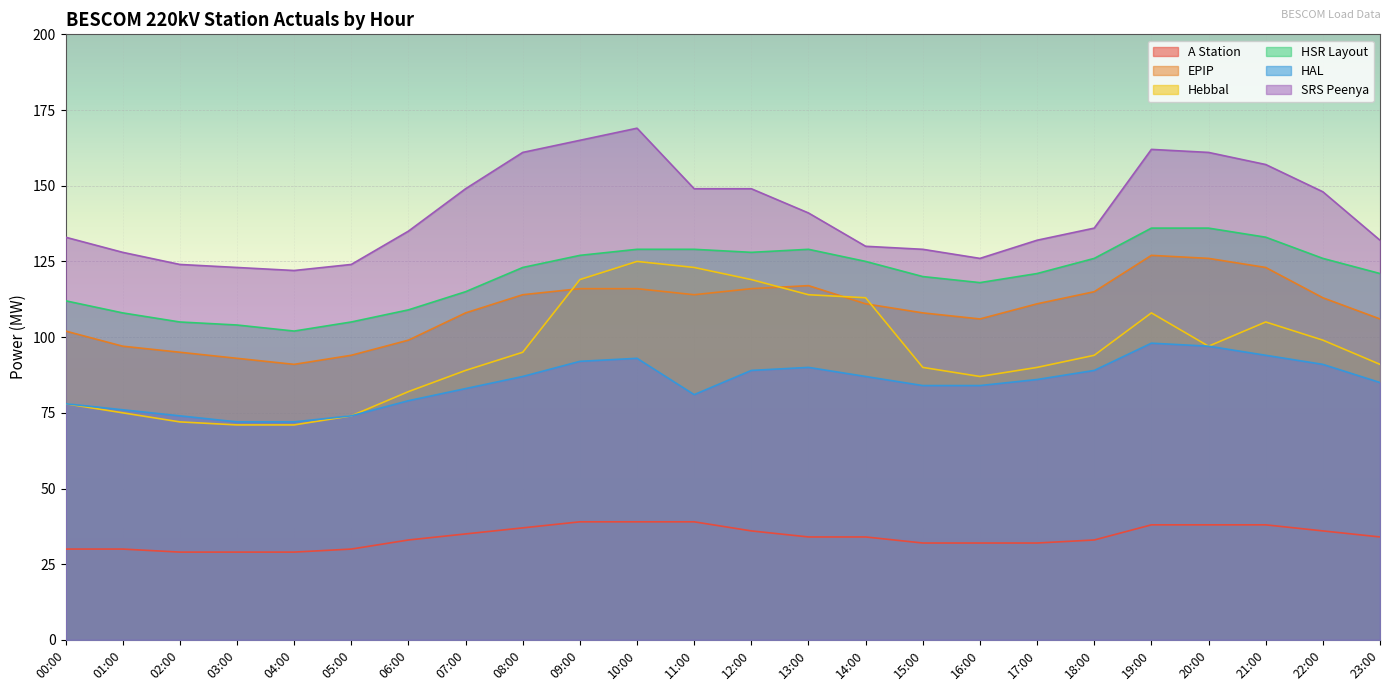

Between 18:00 and 19:00, which is larger?

19:00